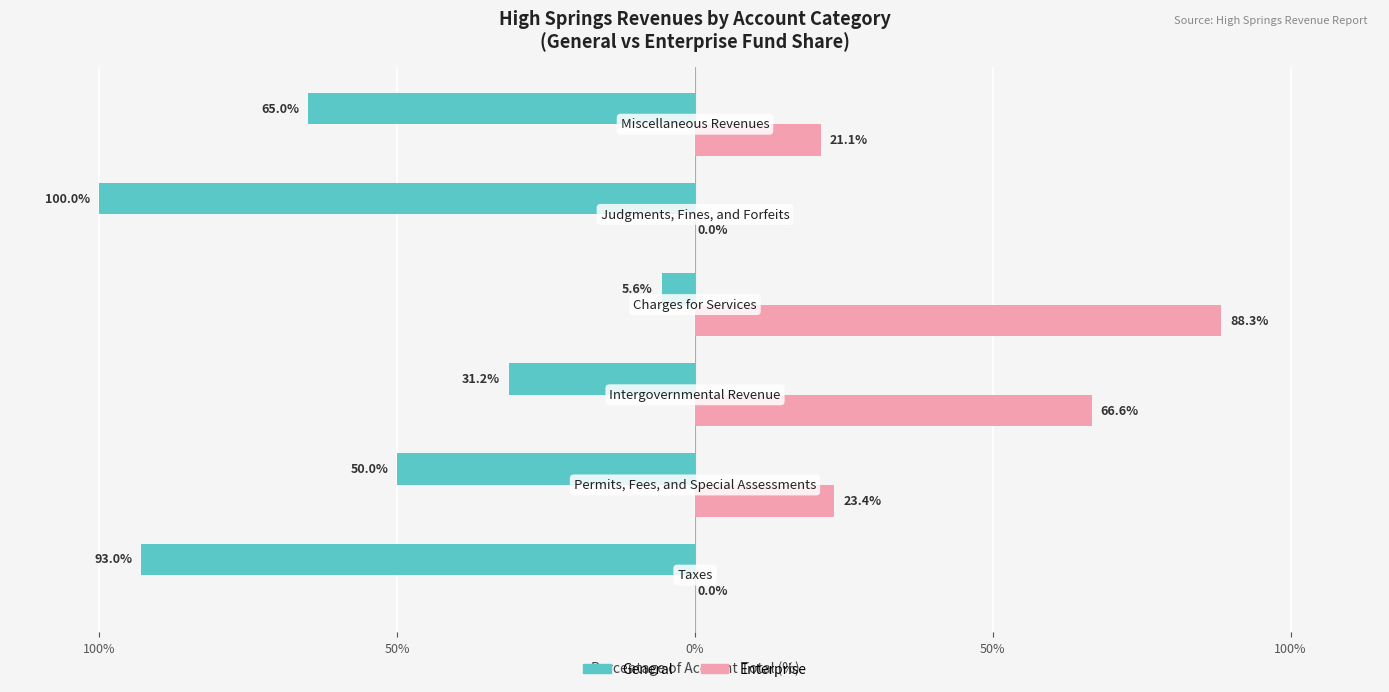

Rank the series by their average value, from lowest to highest.

General, Enterprise